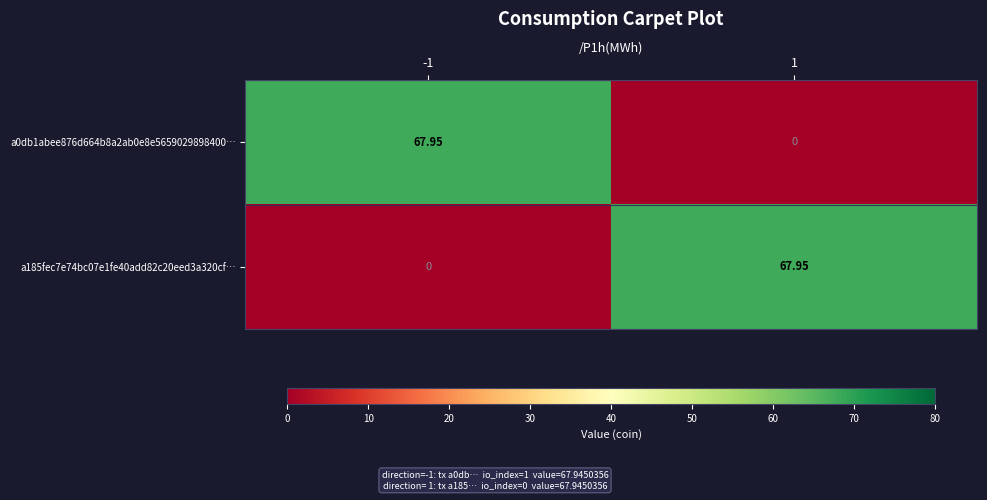

The value of a185fec7e74bc07e1fe40add82c20eed3a320cf… at 1 is 67.9. True or false?

True